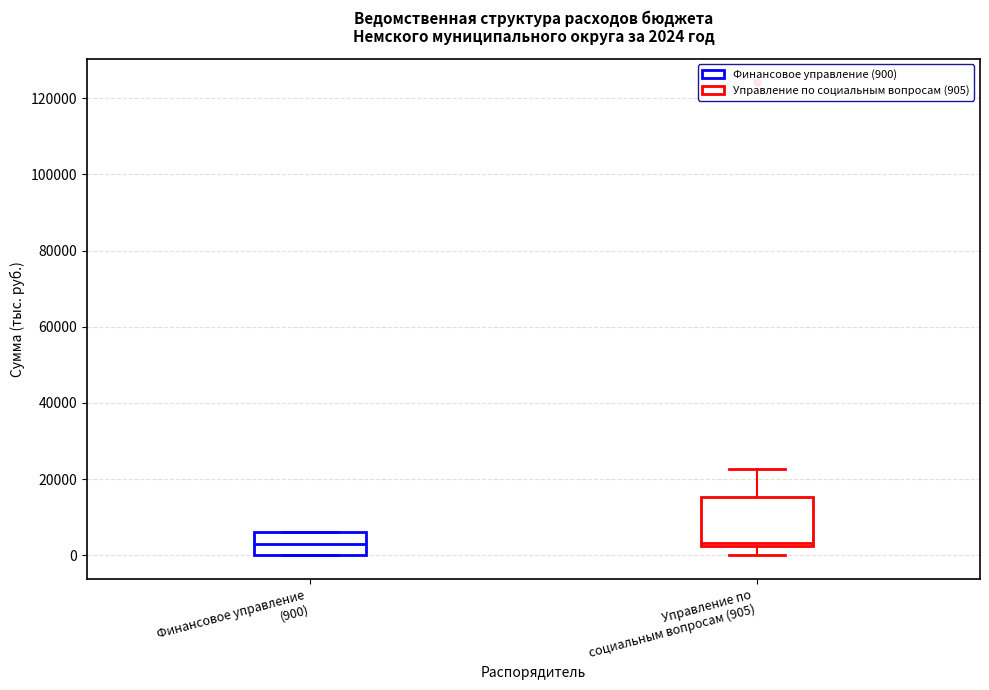

Comparing the boxes themselves (not the whiskers), which one is the tallest?

Управление по социальным вопросам (905)